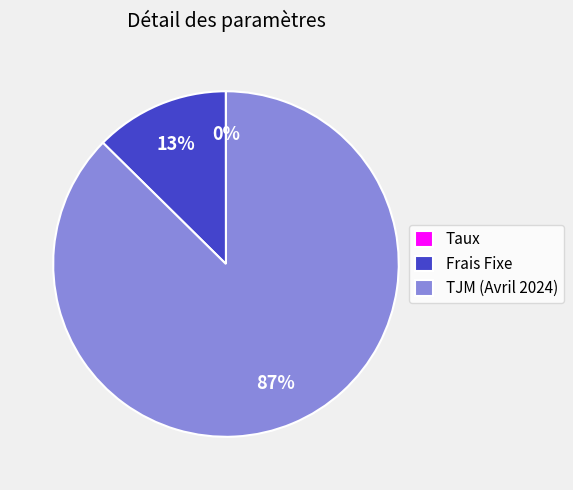

To the nearest percent, what portion does TJM (Avril 2024) represent?

87%